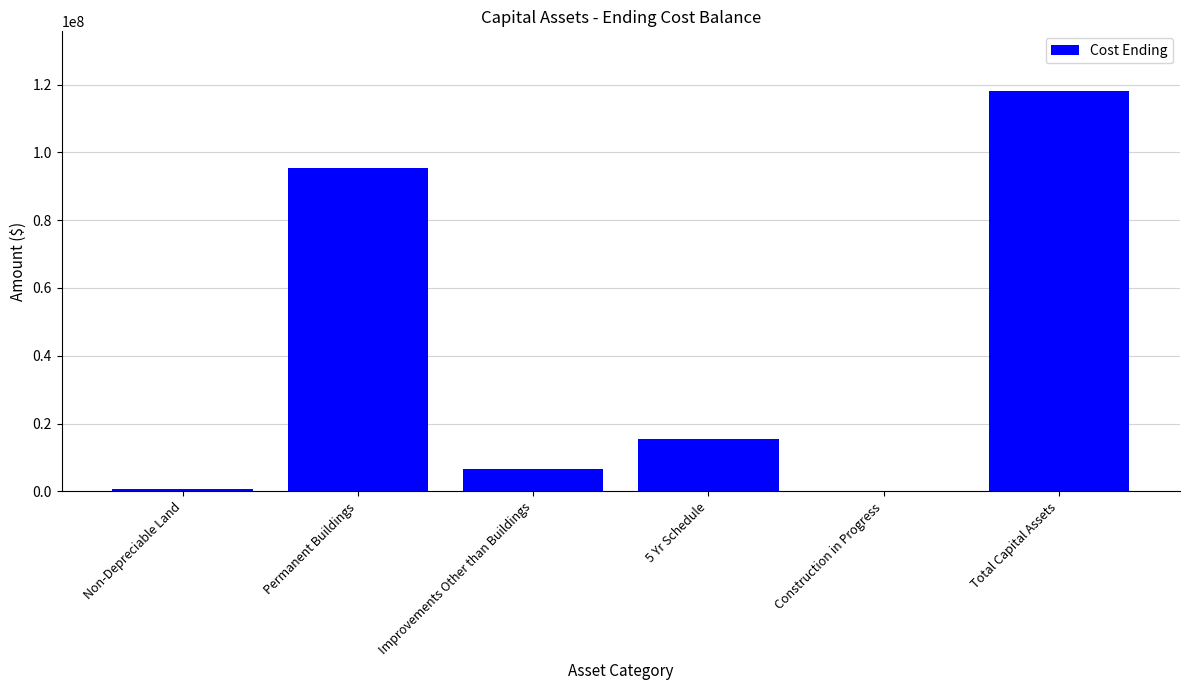

The chart shows a value of 65412036 at Total Capital Assets. True or false?

False